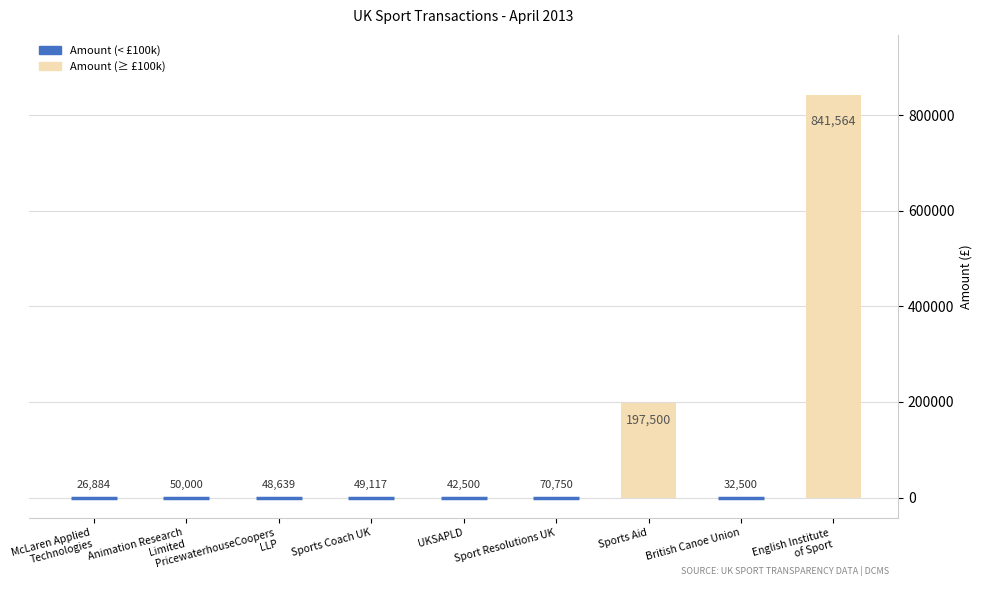

Is it true that the value at Sports Aid is 346932.3?

False